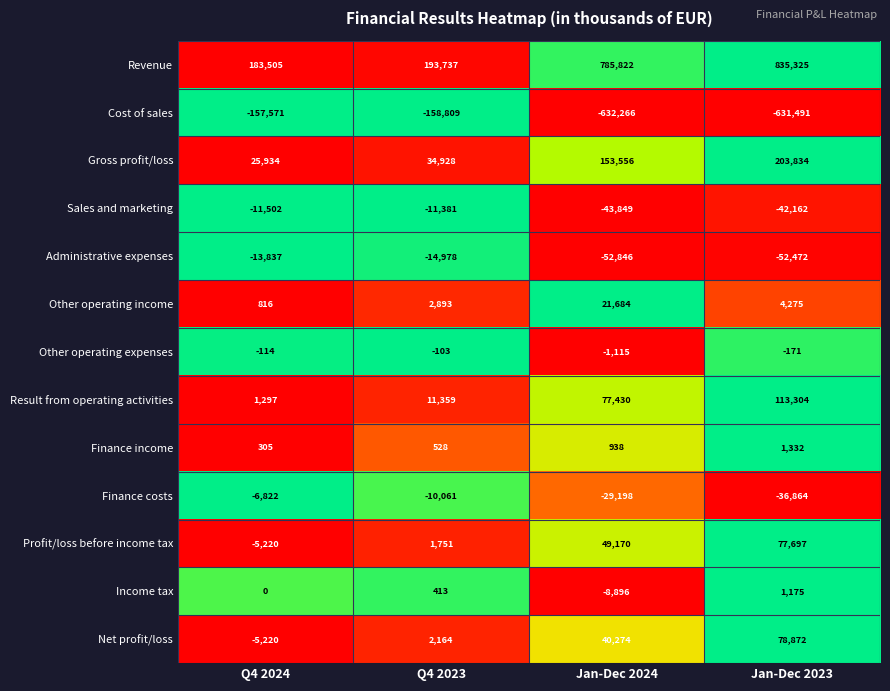

Which series changed the most between Q4 2023 and Jan-Dec 2024?

Revenue